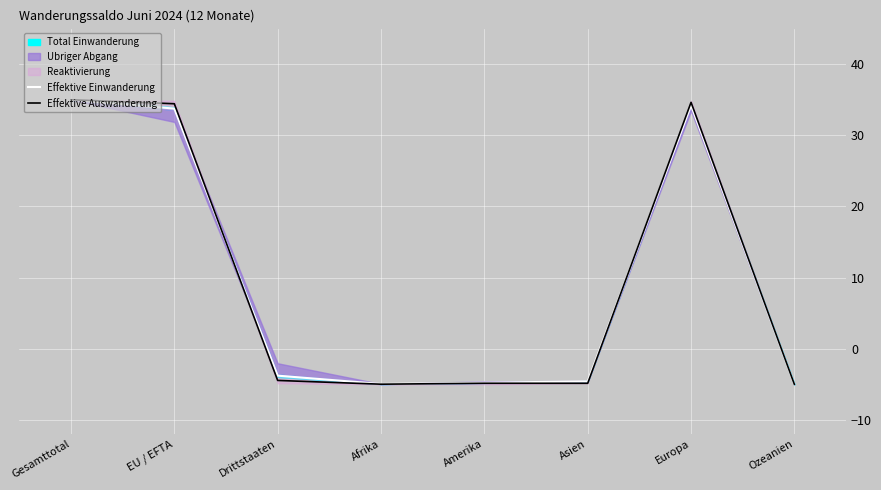

Where do Effektive Auswanderung and Effektive Einwanderung first cross each other?

Gesamttotal and EU / EFTA